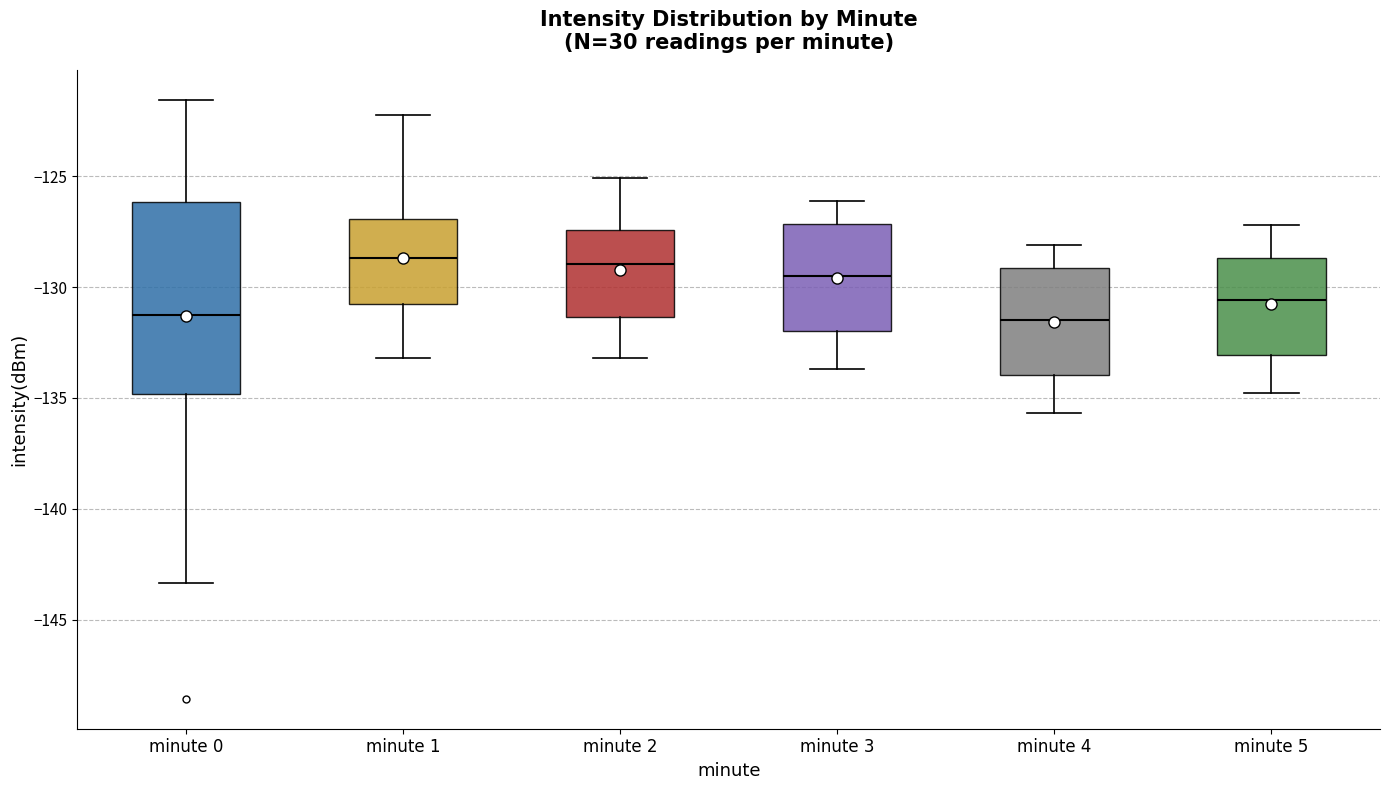

Which box is the tallest, from its lower edge to its upper edge?

minute 0